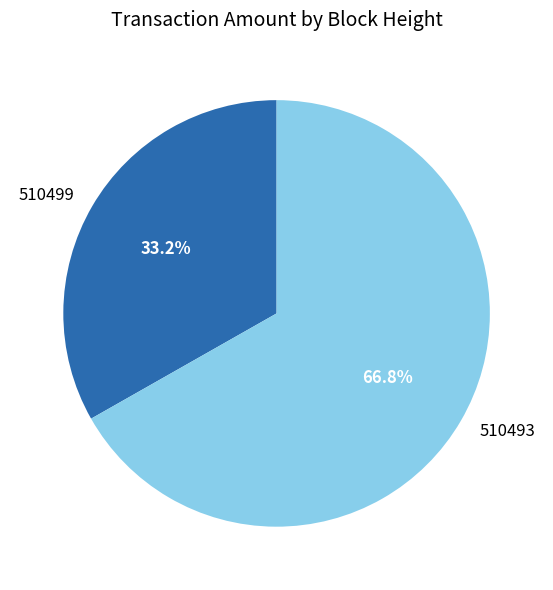

Rank the categories by value from highest to lowest.

510493, 510499